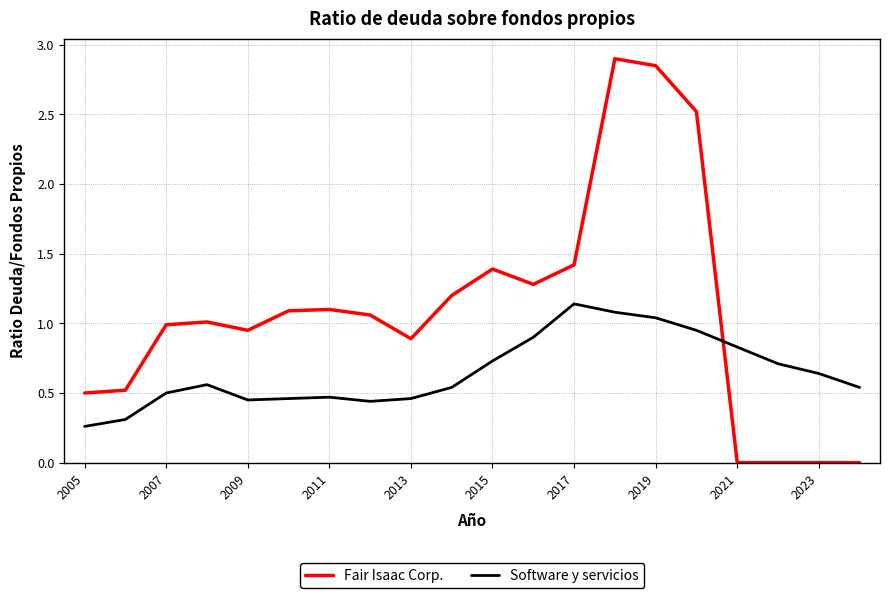

True or false: Fair Isaac Corp. and Software y servicios cross at least once.

True